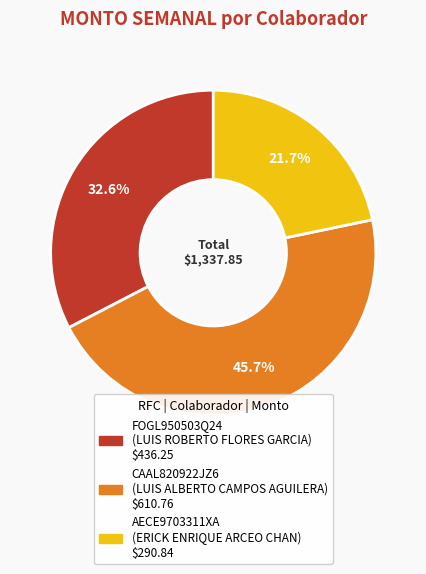

What percentage is the CAAL820922JZ6 slice, to the nearest percent?

46%